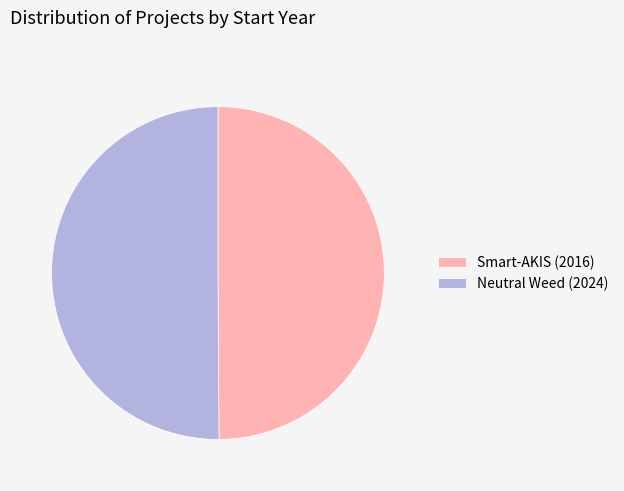

Is the sum of Neutral Weed (2024) and Smart-AKIS (2016) greater than half?

Yes